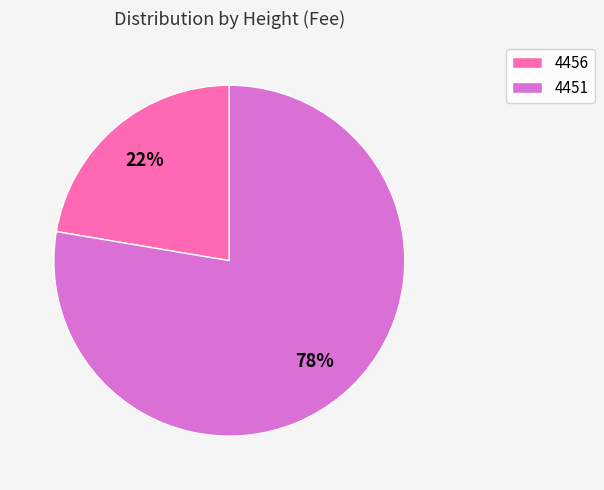

How many segments does this pie chart have?

2